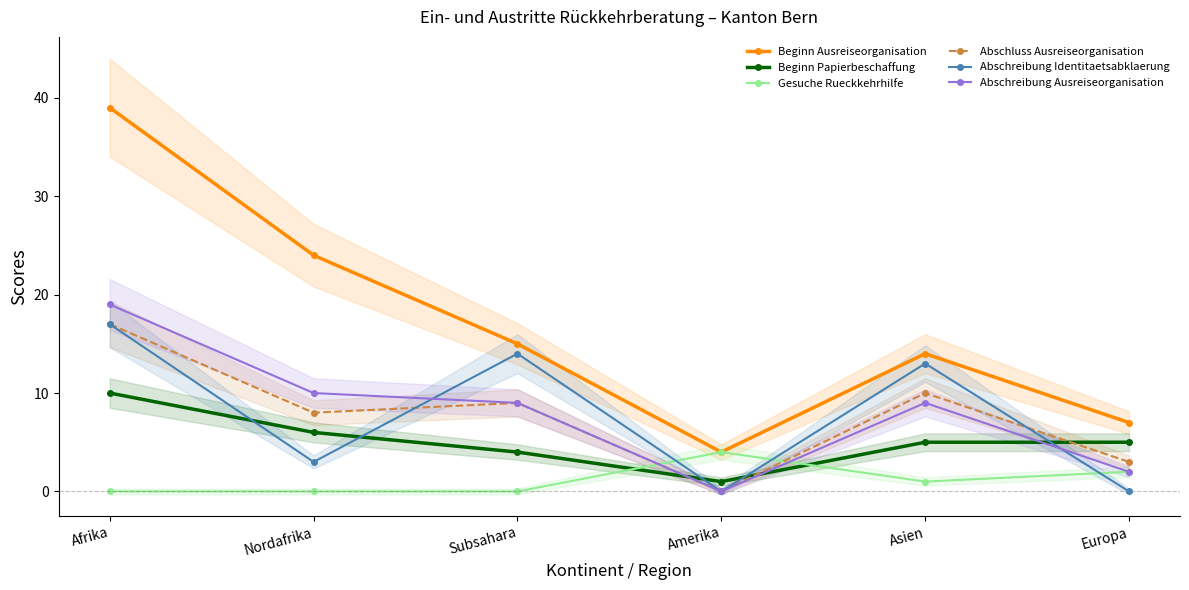

Which series has the largest total across all categories?

Beginn Ausreiseorganisation